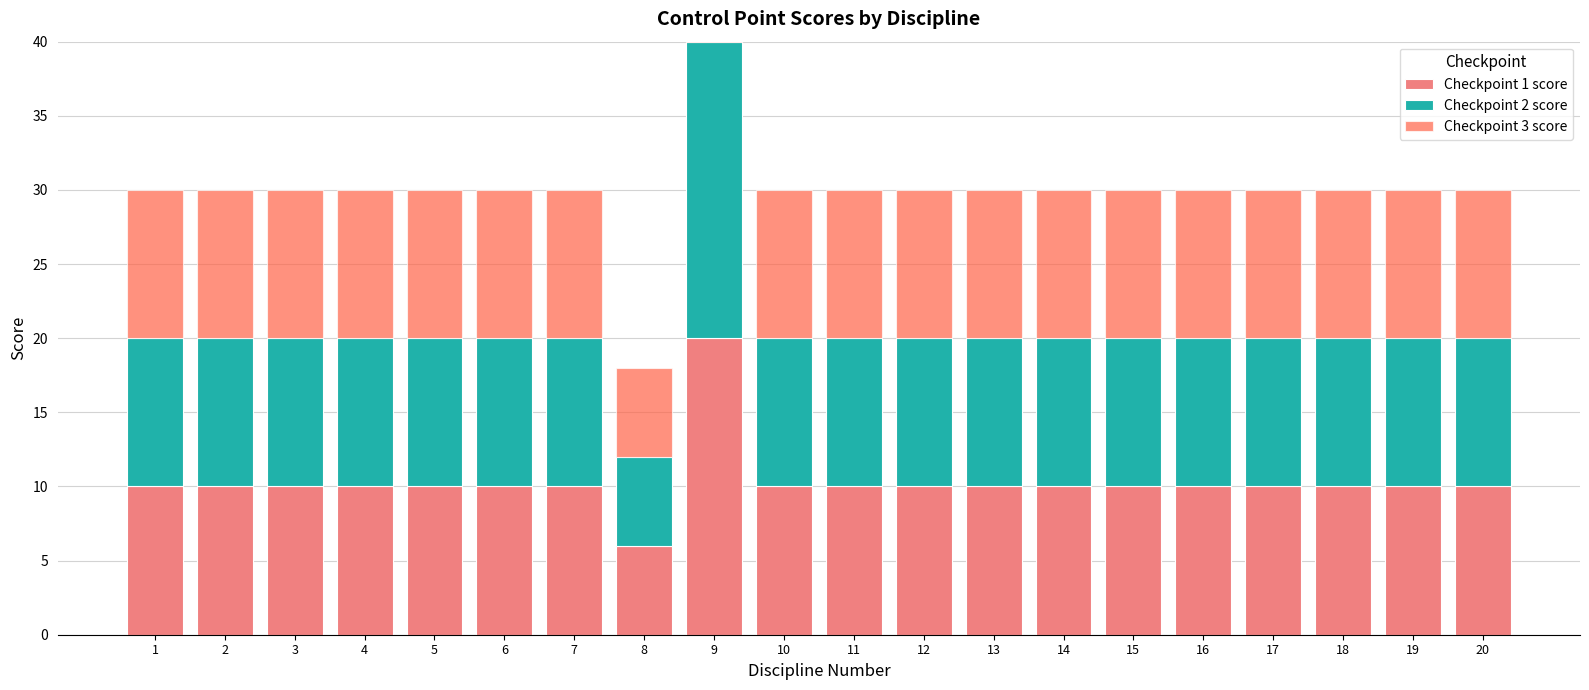

How many values in the Checkpoint 3 score series exceed 10?

1